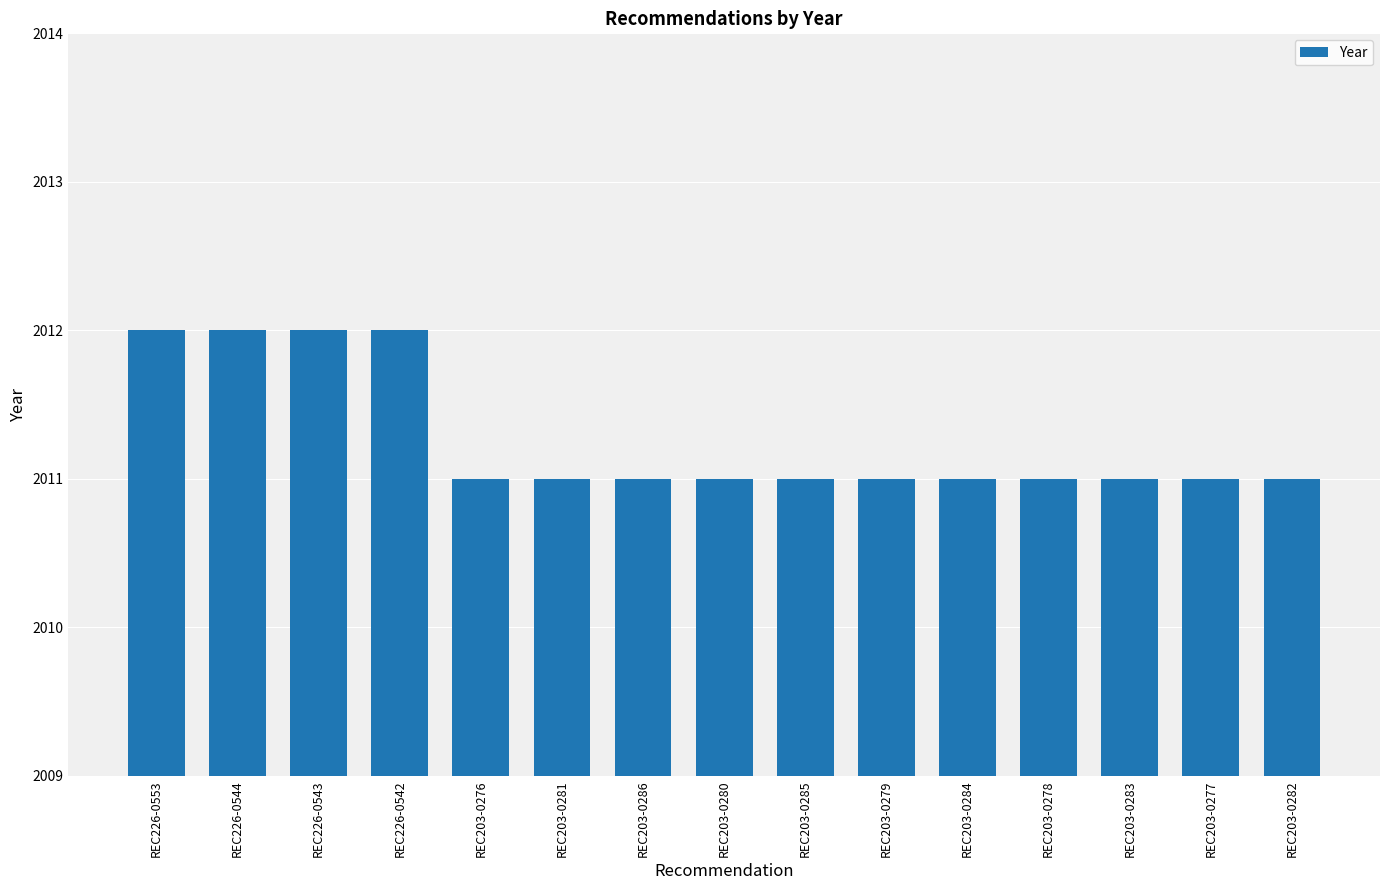

What is the difference between the values at REC203-0276 and REC226-0553?

1